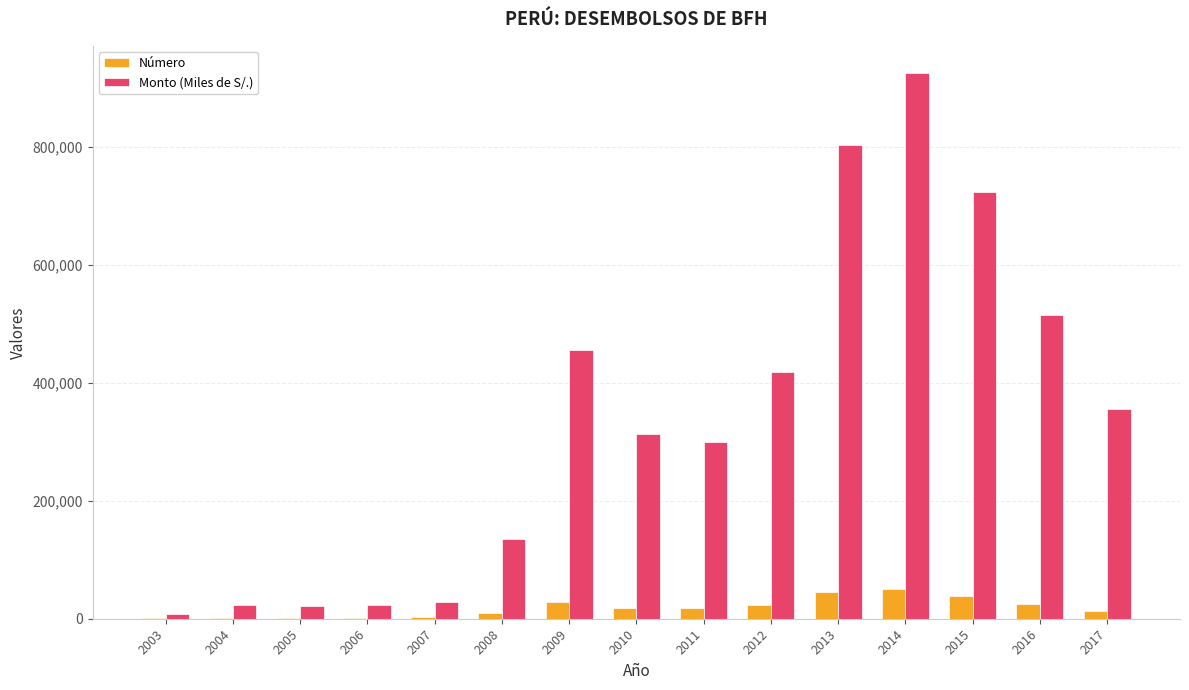

Are the bars grouped side by side (vs. stacked)?

Yes